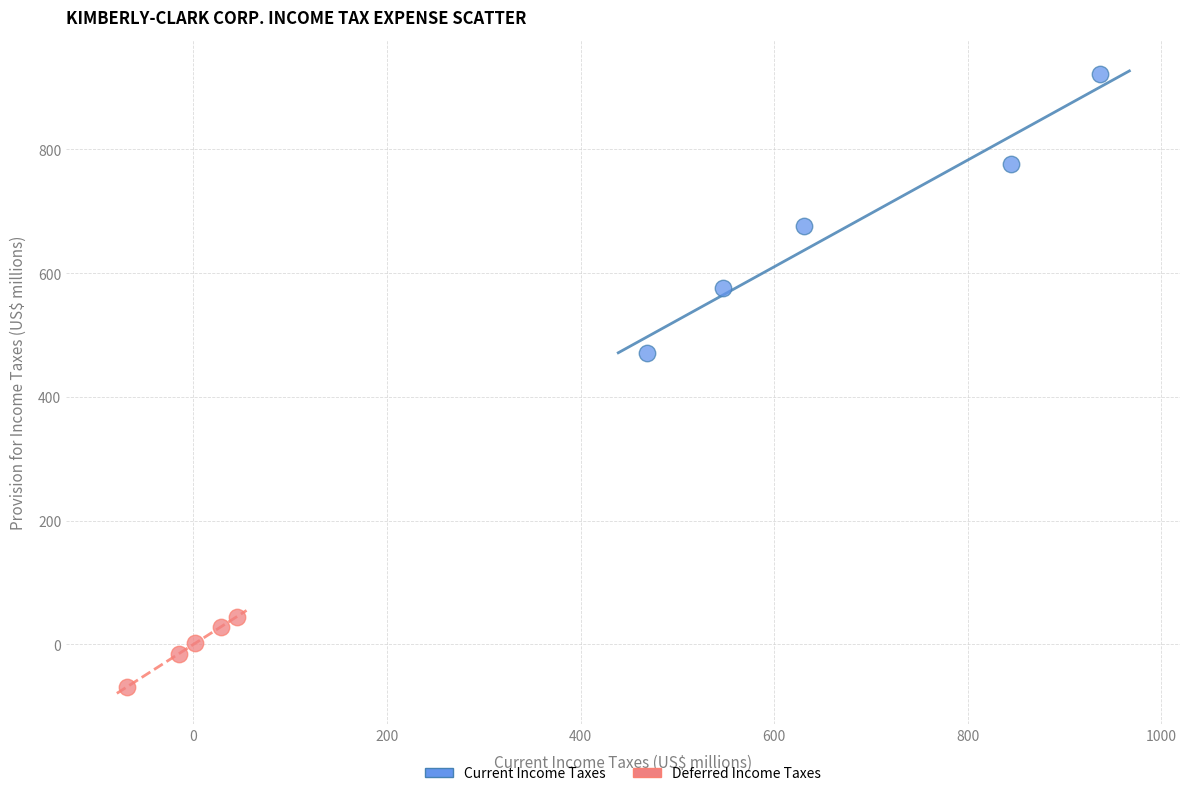

Which series reaches the minimum Y coordinate?

Deferred Income Taxes